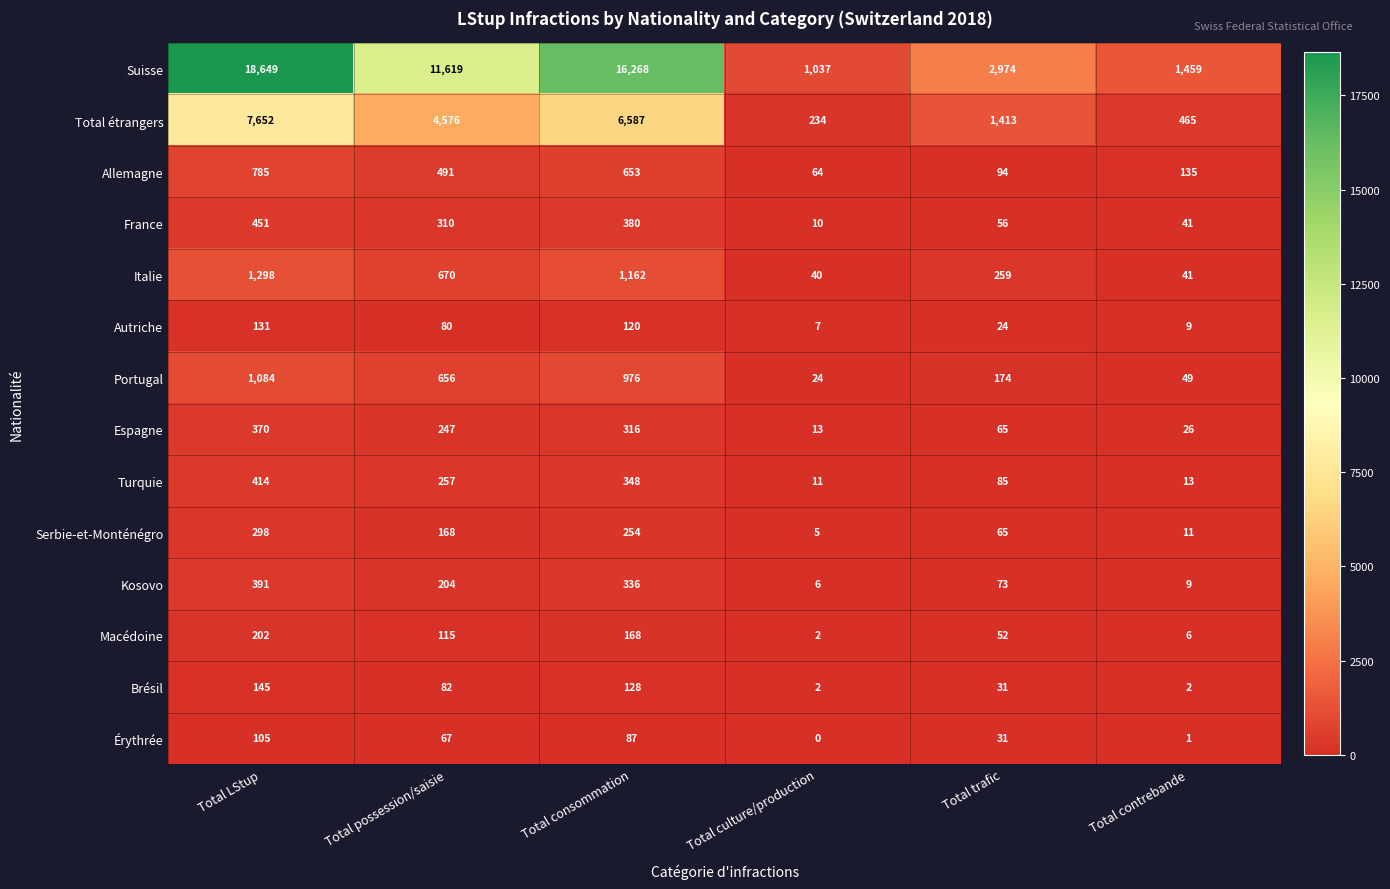

What is the total value across all series at Total consommation?

27783